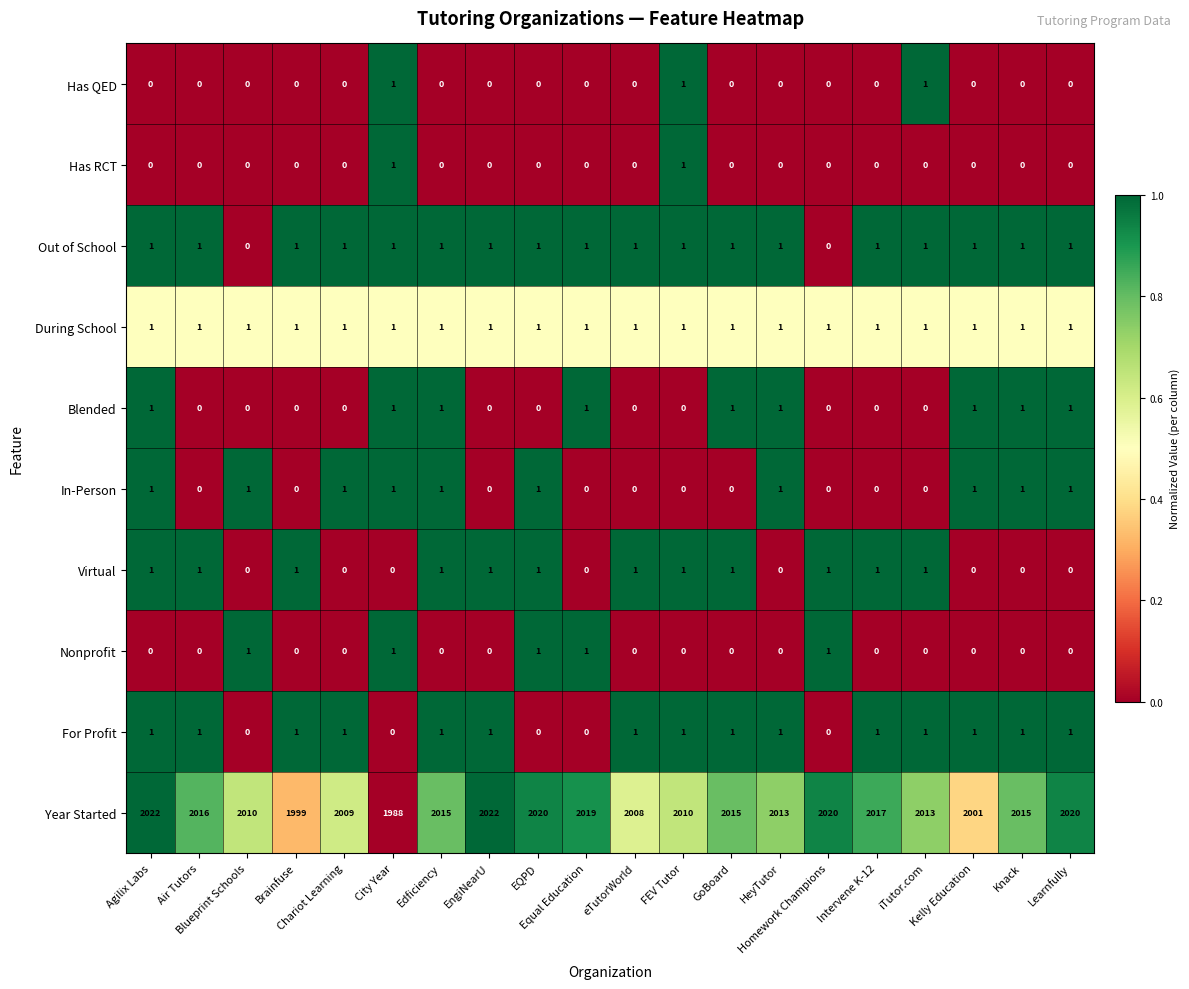

Count the Has QED values in the range 0 to 1.

20